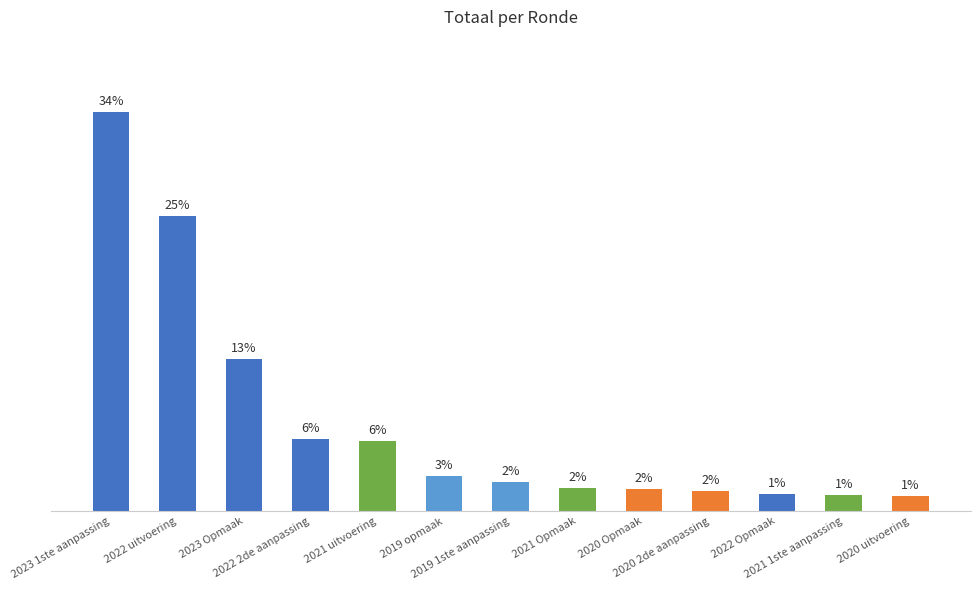

Which label corresponds to the largest value in the chart?

2023 1ste aanpassing